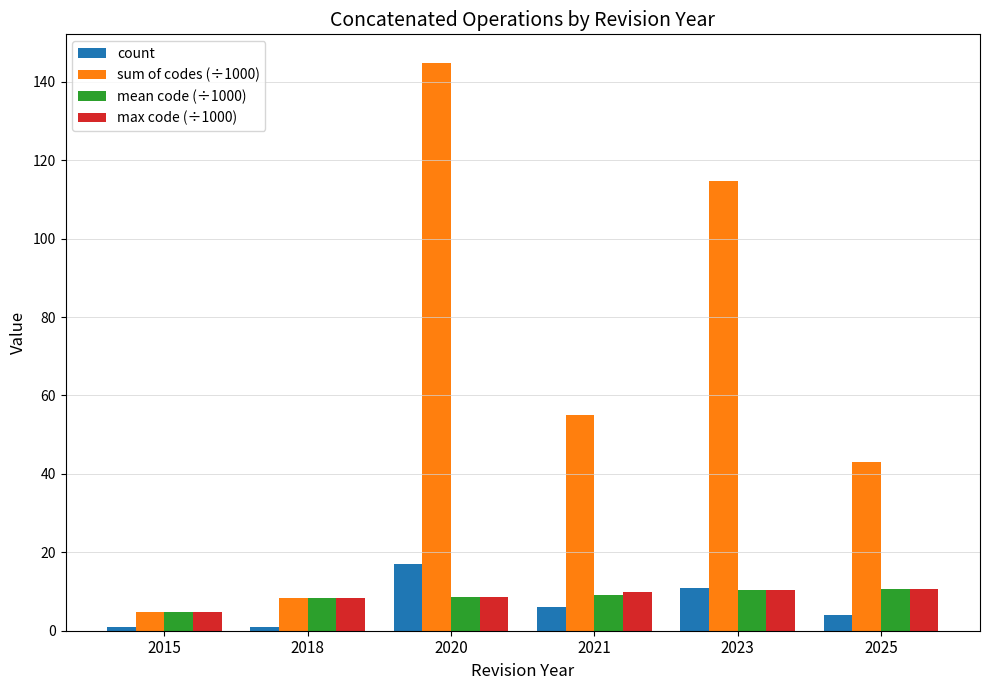

Rank the categories by sum of codes (÷1000) value from lowest to highest.

2015, 2018, 2025, 2021, 2023, 2020